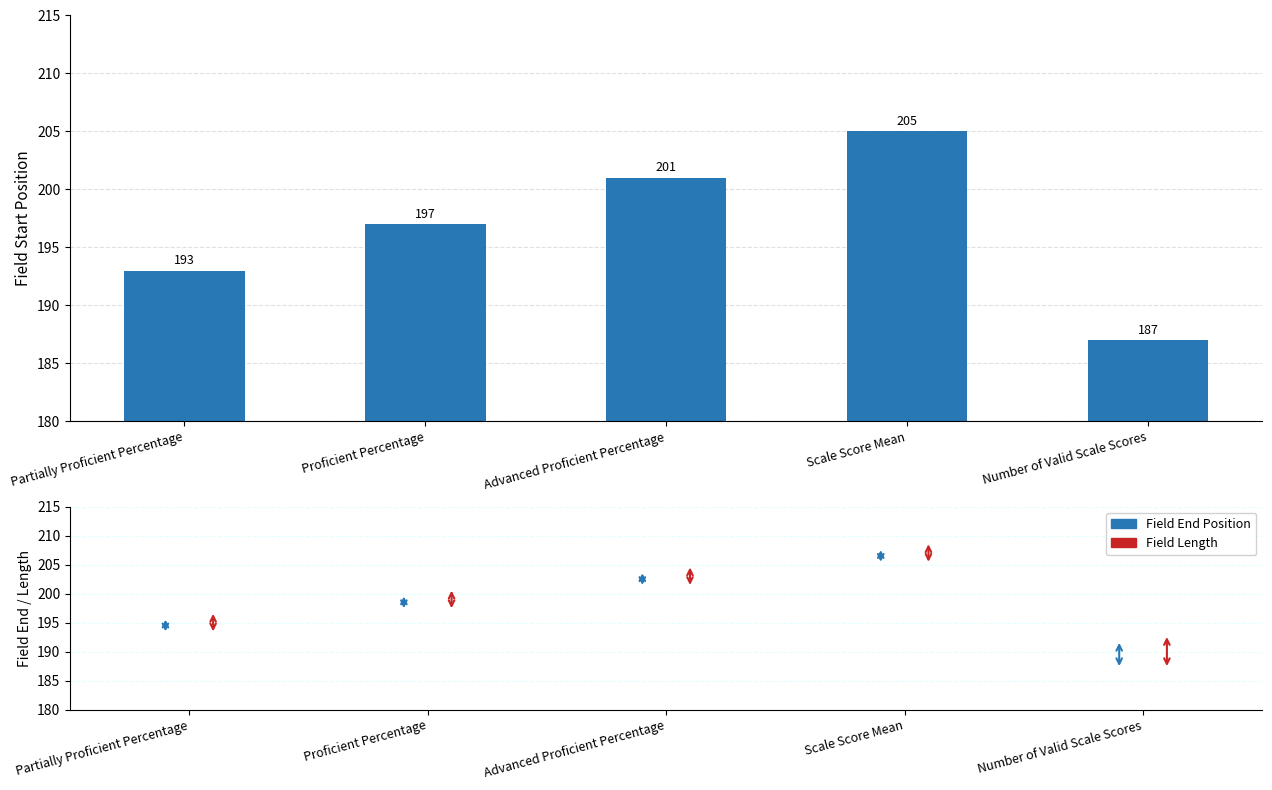

What is the ratio of the value at Scale Score Mean to the value at Partially Proficient Percentage?

1.1